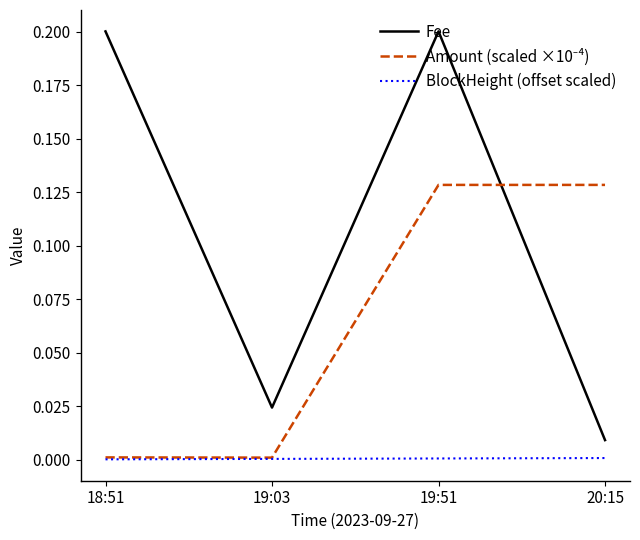

Between 19:03 and 19:51, which series saw the biggest shift?

Fee